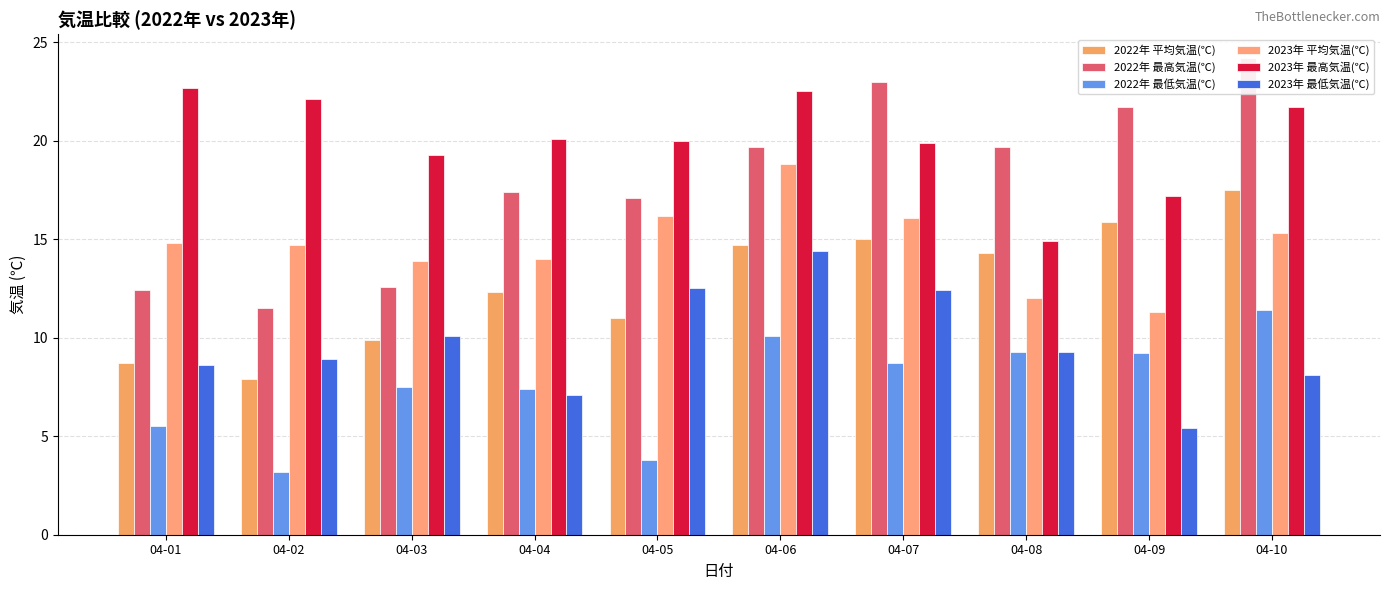

True or false: 2023年 平均気温(℃) has a value of 18.8 at 04-06.

True